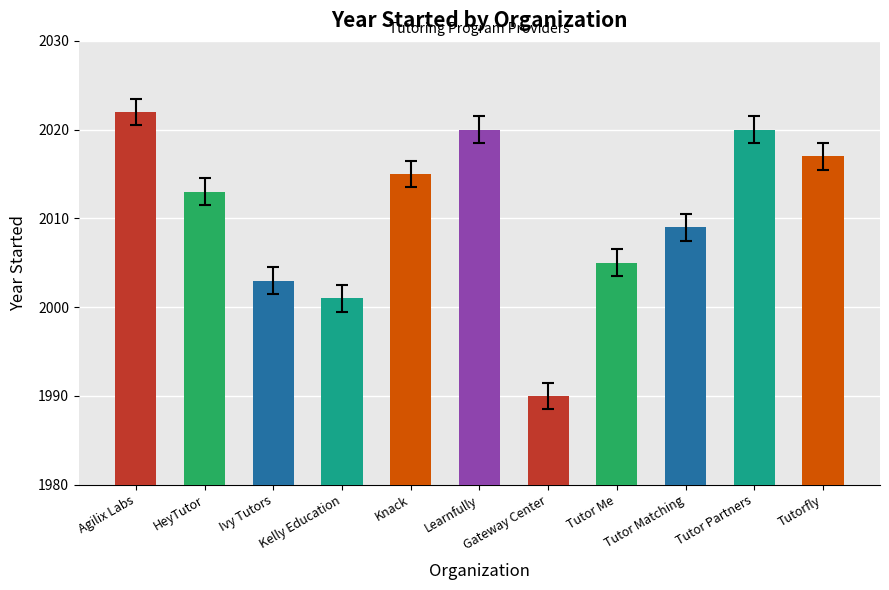

What is the label of the 2nd bar from the left?

HeyTutor